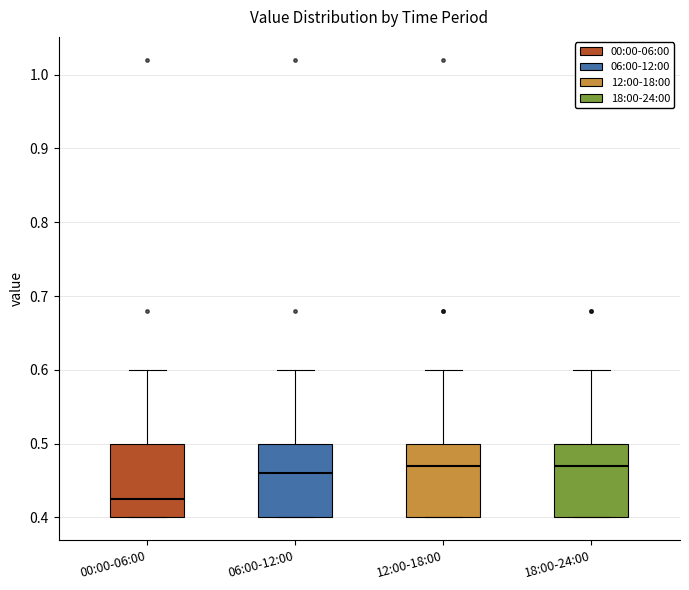

Reading left to right, read every box against the y-axis: the position of its median line, the range the box covers, and the ends of its whiskers. The values are not printed on the chart, so give them approximately, as read against the axis.

00:00-06:00: median 0.43, box 0.40 to 0.50, whiskers 0.40 to 0.60
06:00-12:00: median 0.46, box 0.40 to 0.50, whiskers 0.40 to 0.60
12:00-18:00: median 0.47, box 0.40 to 0.50, whiskers 0.40 to 0.60
18:00-24:00: median 0.47, box 0.40 to 0.50, whiskers 0.40 to 0.60